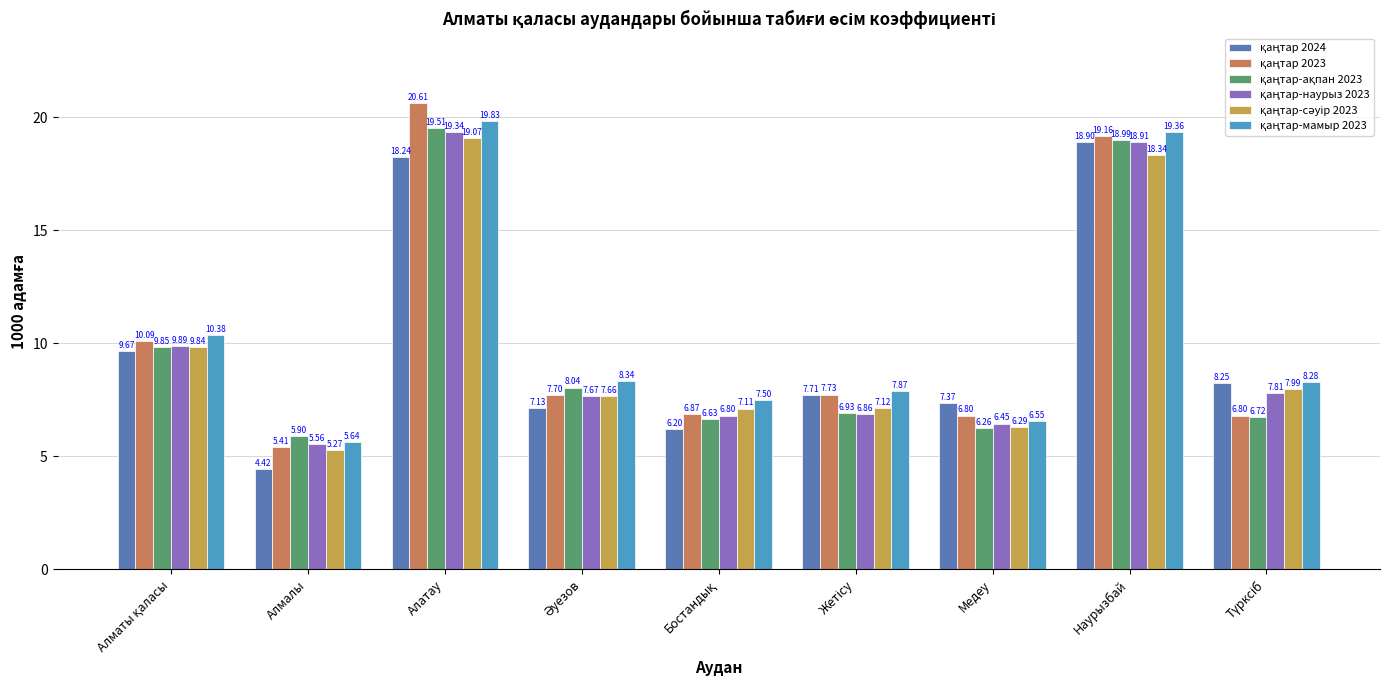

At which category does the chart reach its minimum across all series?

Алмалы